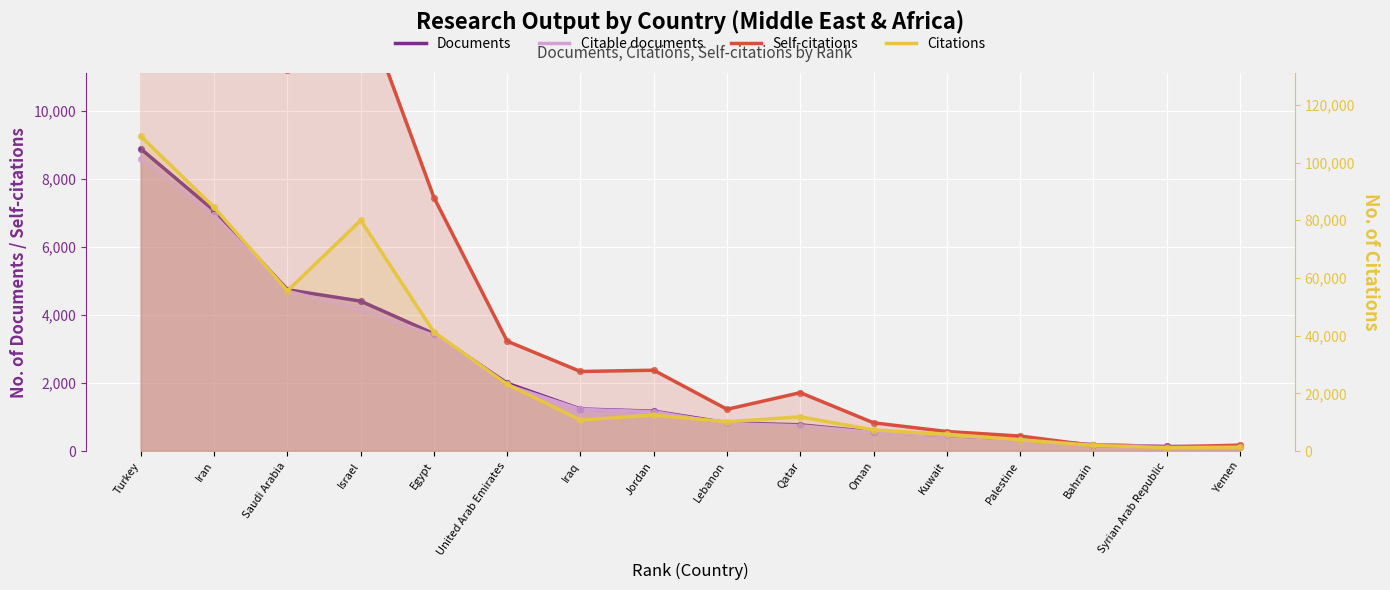

At which category is the sum across all series the highest?

Turkey